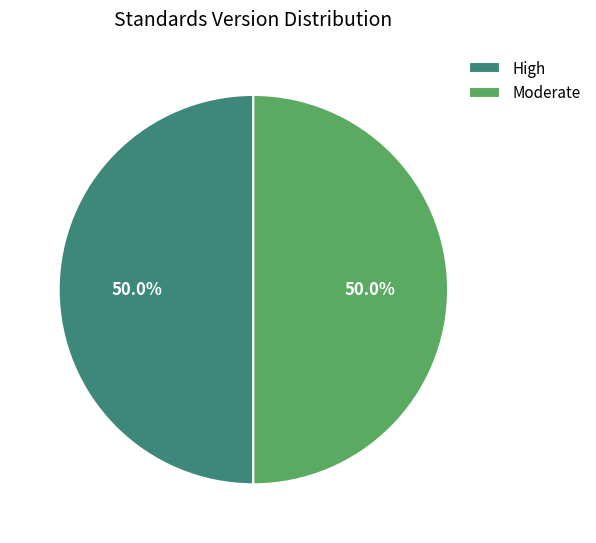

What is the ratio of the value at High to the value at Moderate?

1.0